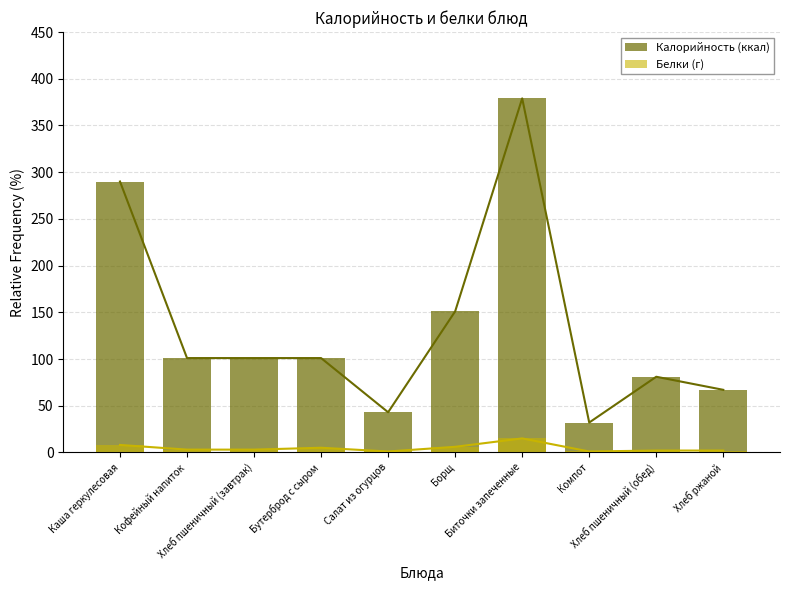

Rank the series at Хлеб пшеничный (обед) from highest to lowest value.

Калорийность (ккал), Белки (г)